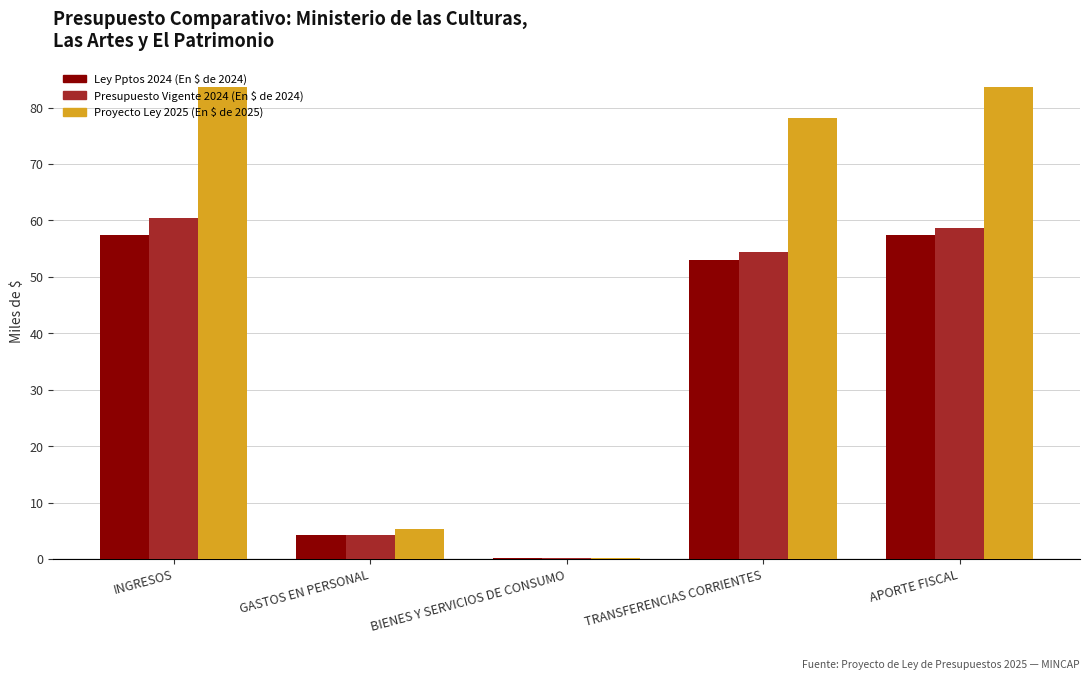

True or false: Ley Pptos 2024 (En $ de 2024) has a value of 83.0 at APORTE FISCAL.

False